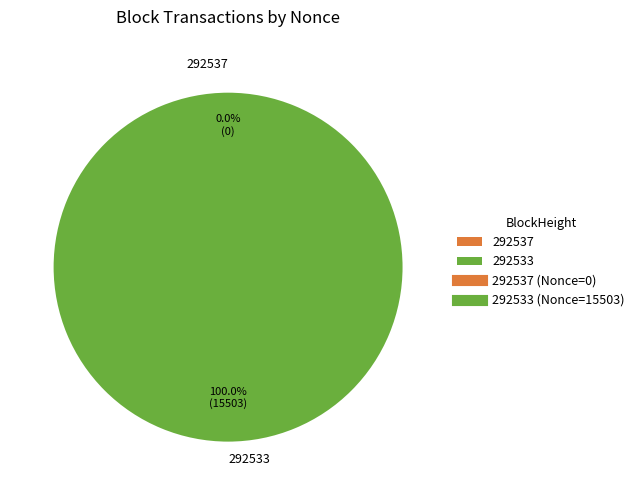

What is the largest slice in the pie chart?

292533